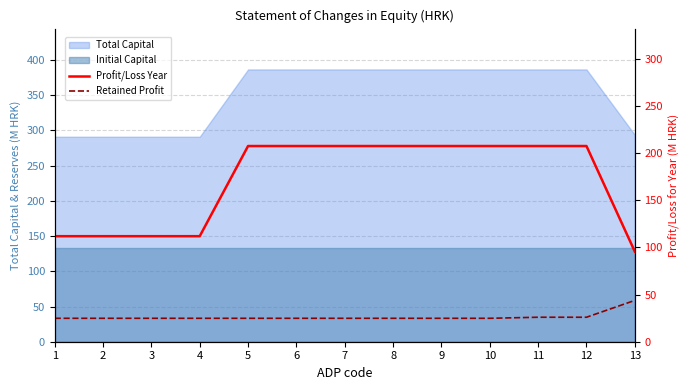

What is the minimum value shown in the chart?

24.8